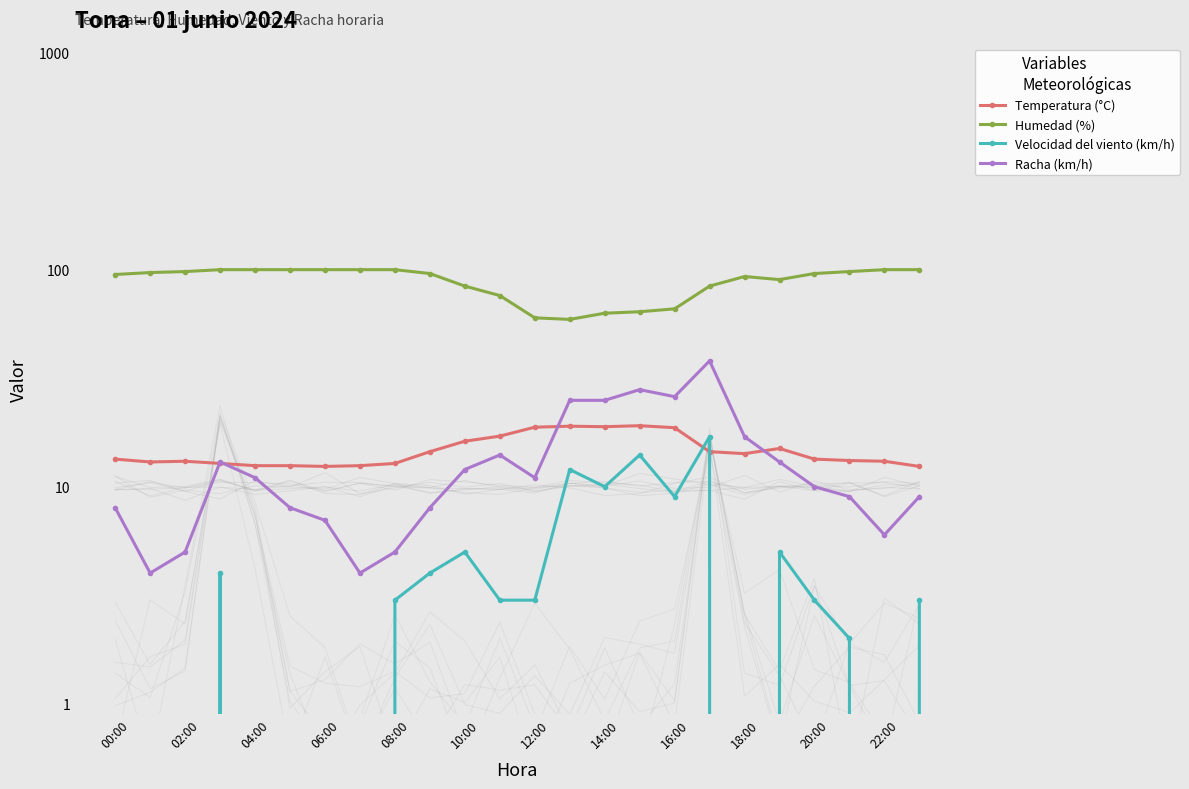

What is the total value across all series at 20:00?

117.2